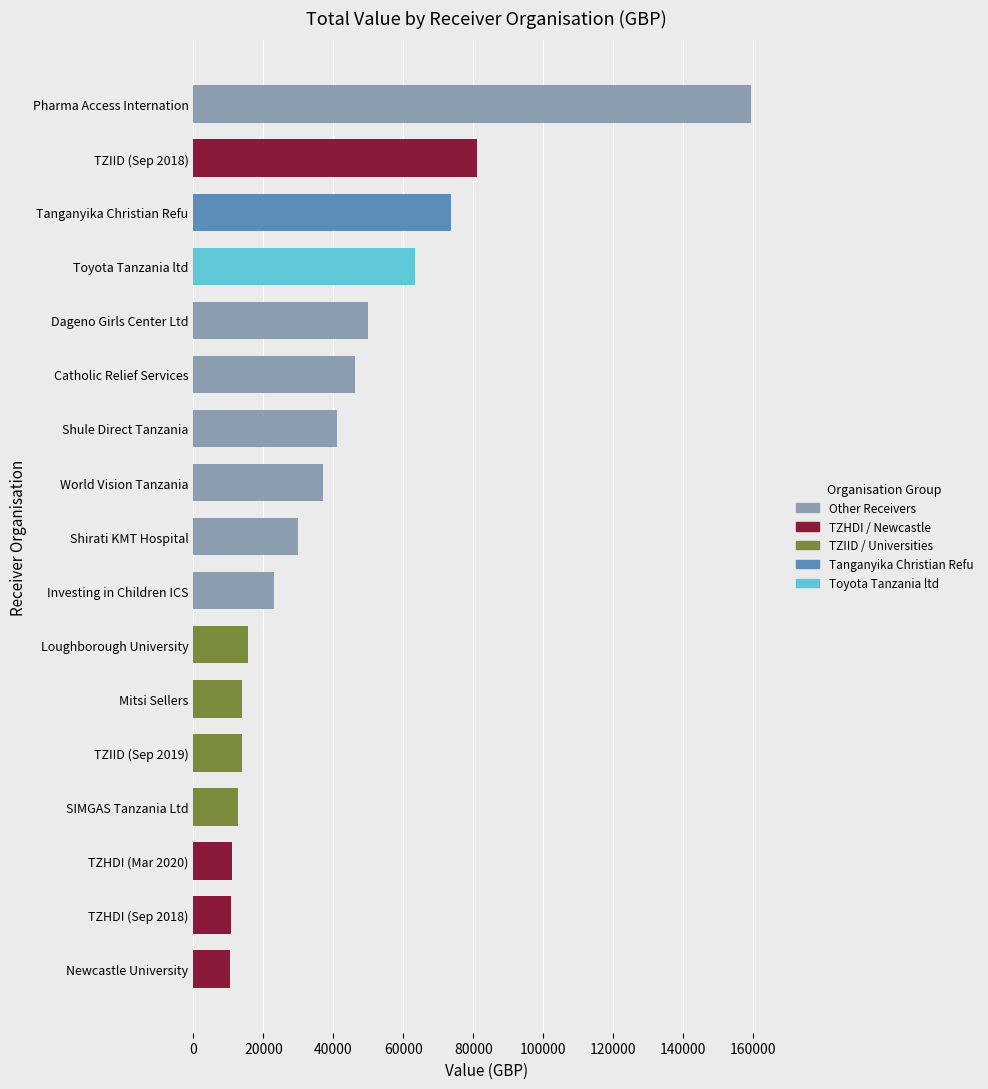

The value at Newcastle University is 10595.8. True or false?

True